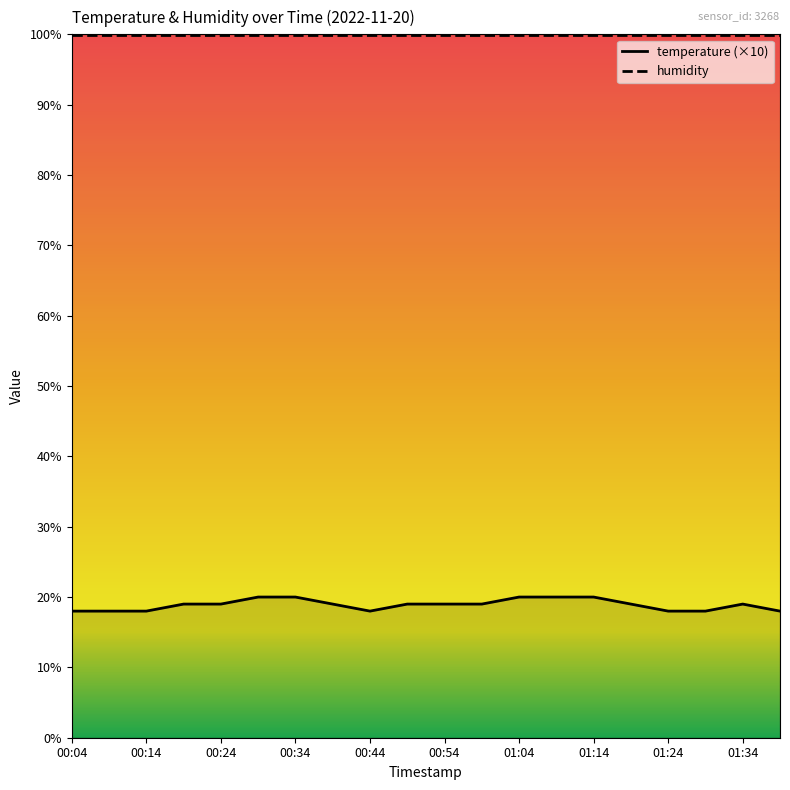

Does the chart have visible grid lines?

No